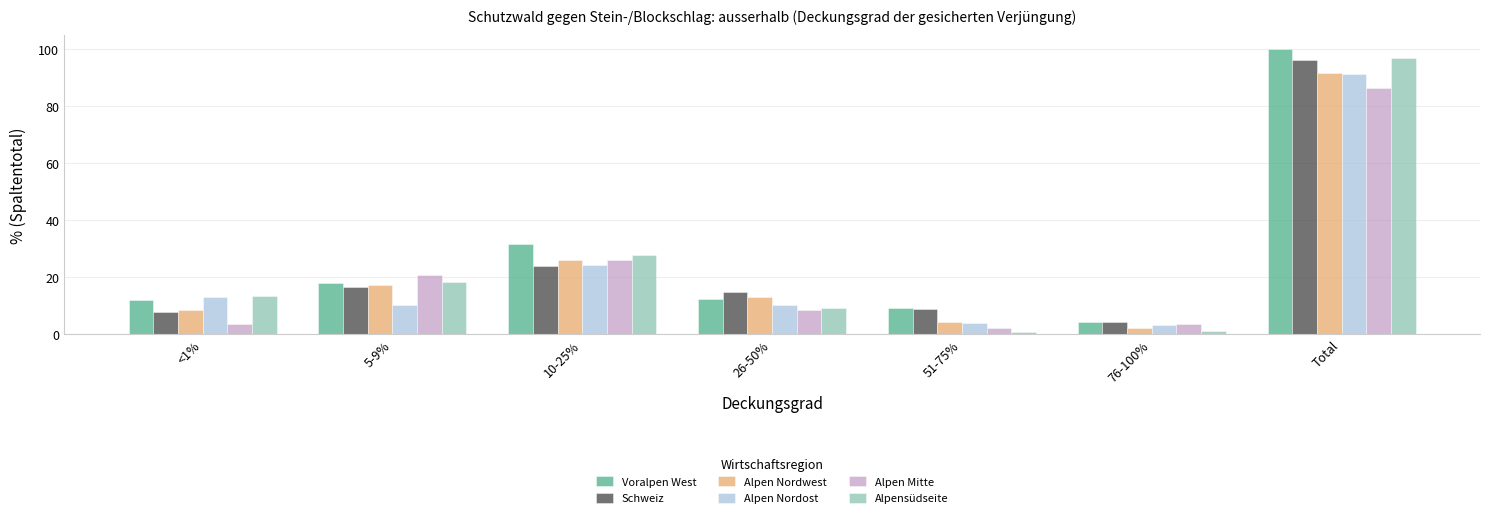

The Alpen Nordost series shows 10.3 at 26-50%. True or false?

True